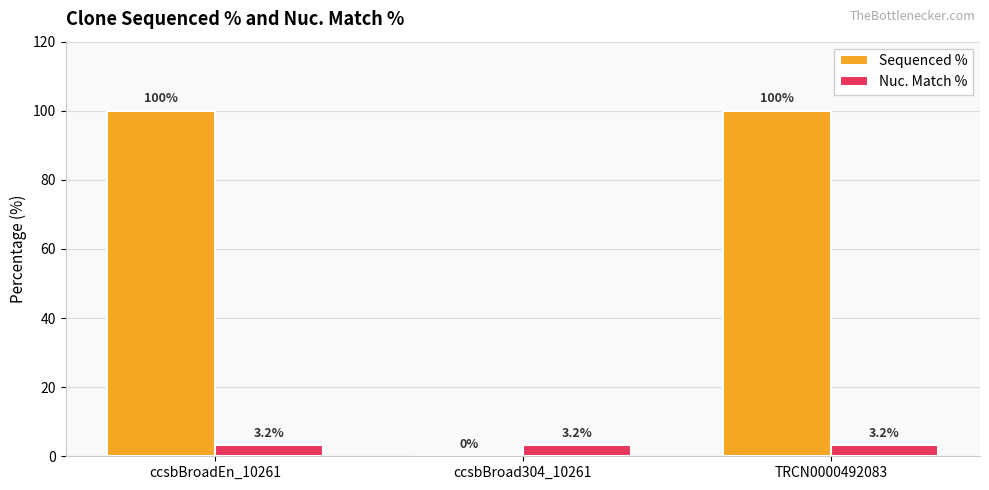

What is the maximum value shown in the chart?

100.0